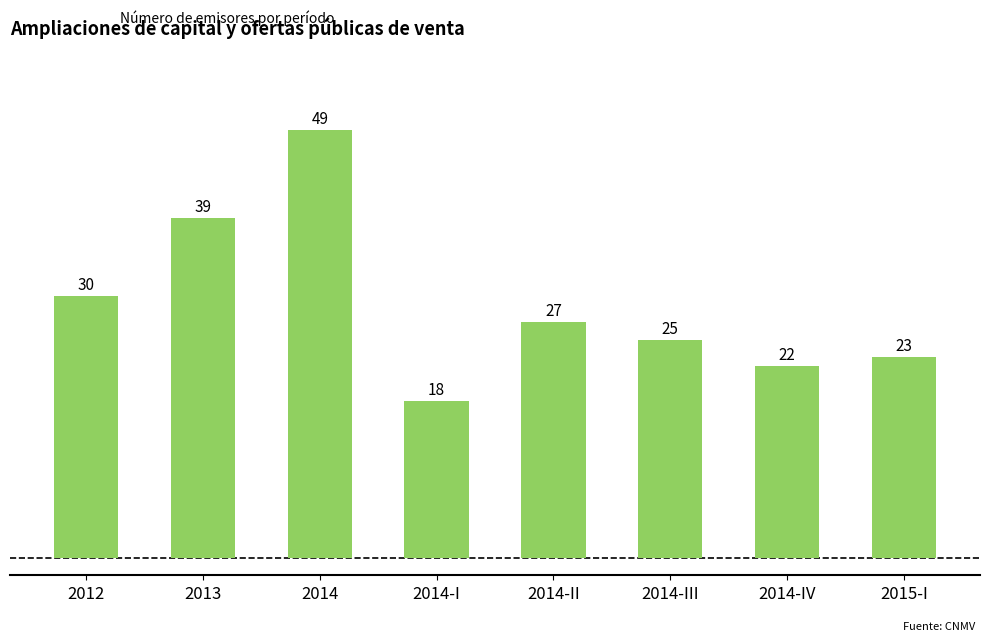

Reading right to left, list all the values displayed in this chart.

2015-I=23	2014-IV=22	2014-III=25	2014-II=27	2014-I=18	2014=49	2013=39	2012=30